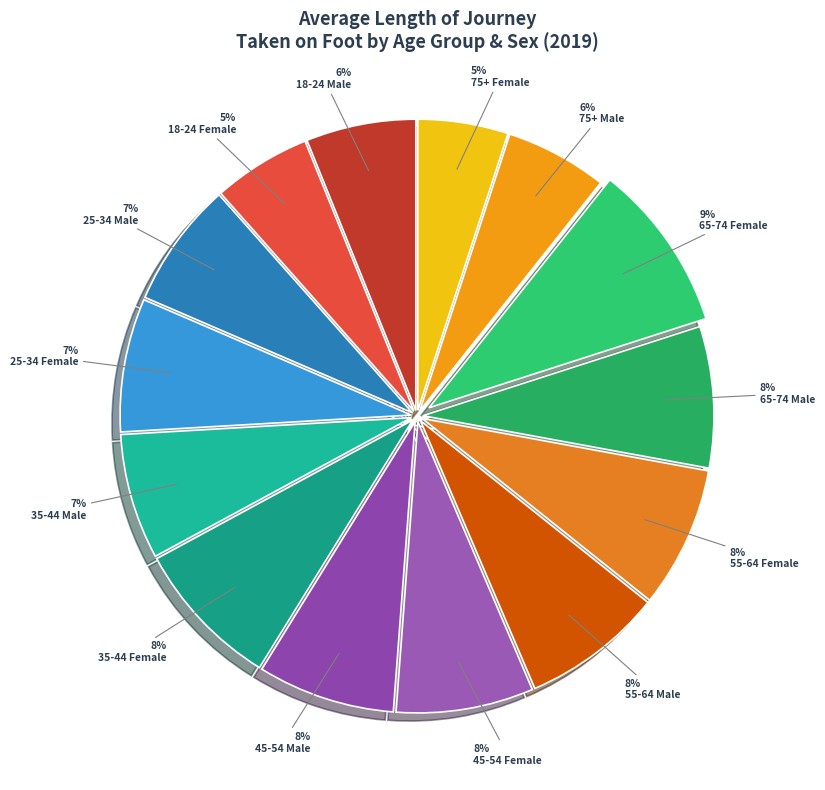

Which category has the smallest portion of the pie?

75+ Female